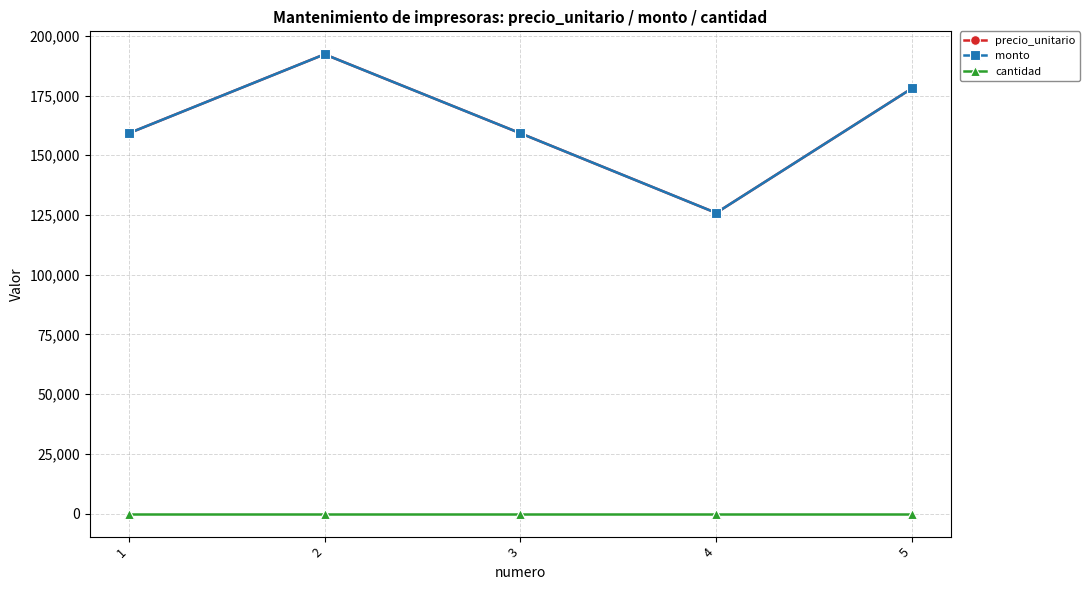

Does the chart have visible grid lines?

Yes